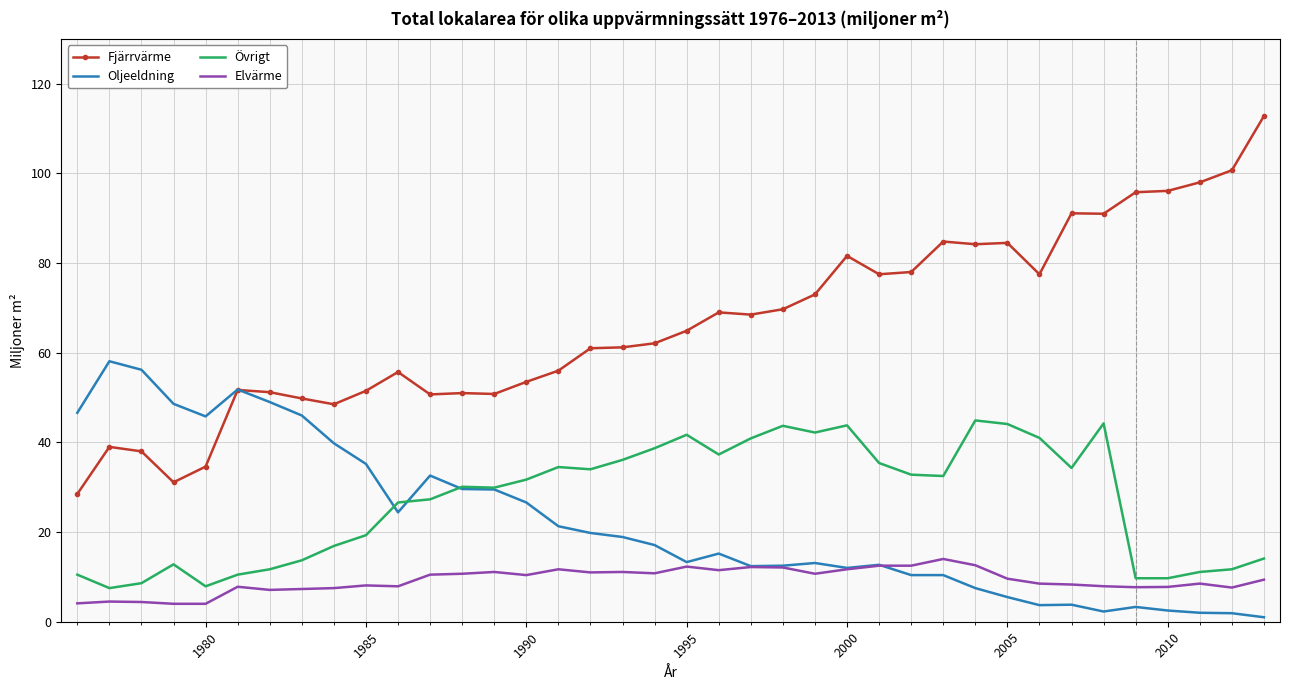

What is the maximum value shown in the chart?

112.8